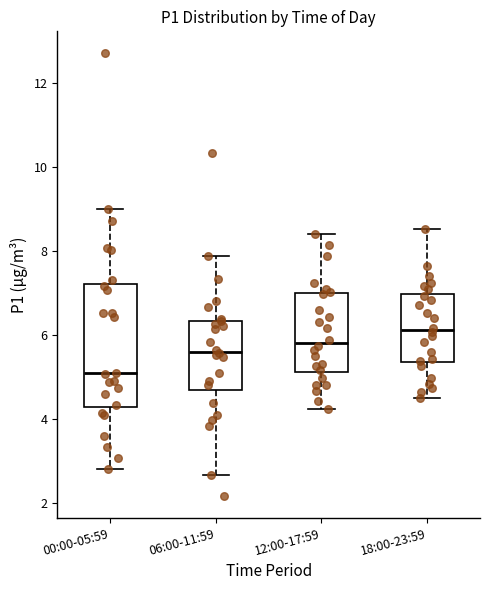

Comparing the boxes themselves (not the whiskers), which one is the tallest?

00:00-05:59